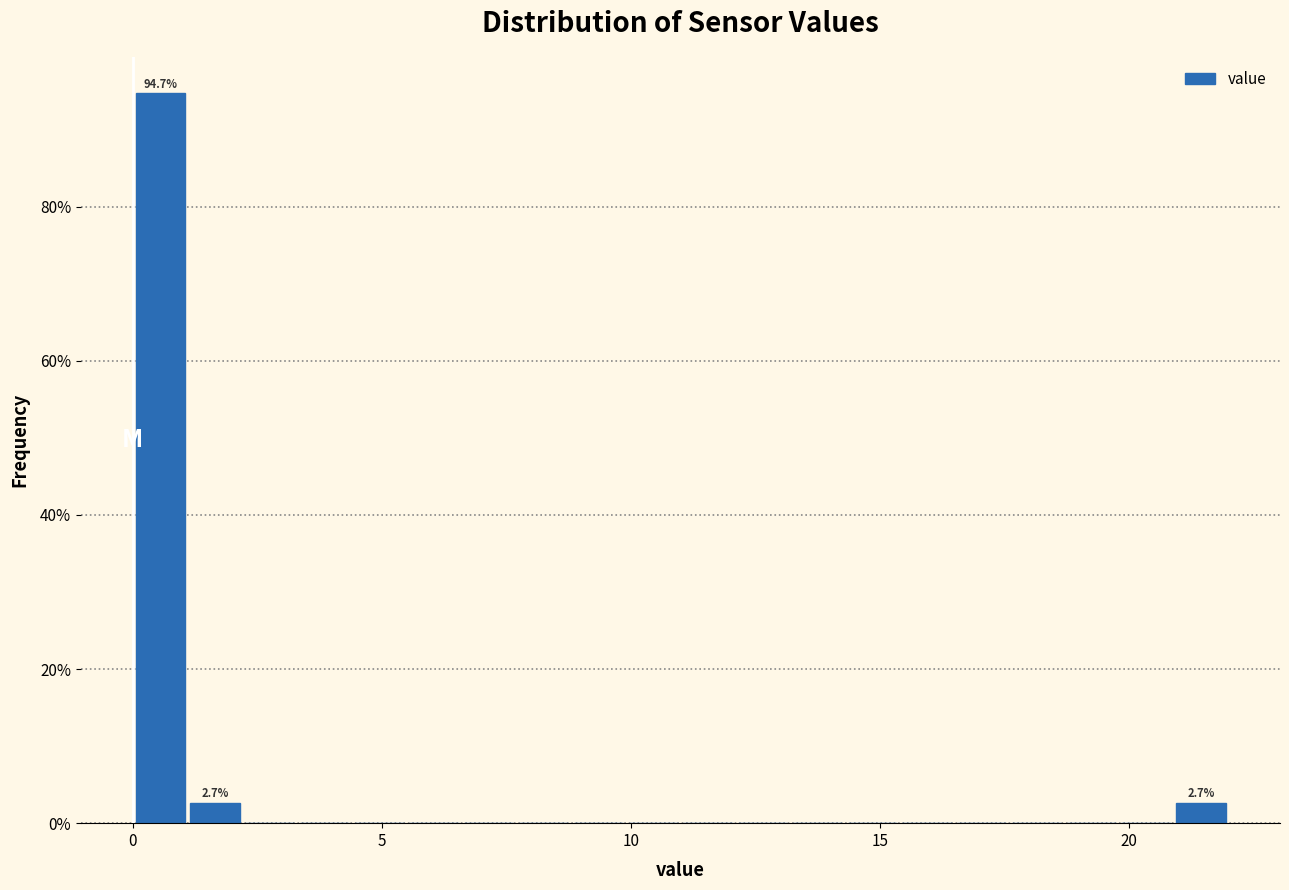

Read against the x-axis, roughly where is the centre of the tallest bar?

0.5